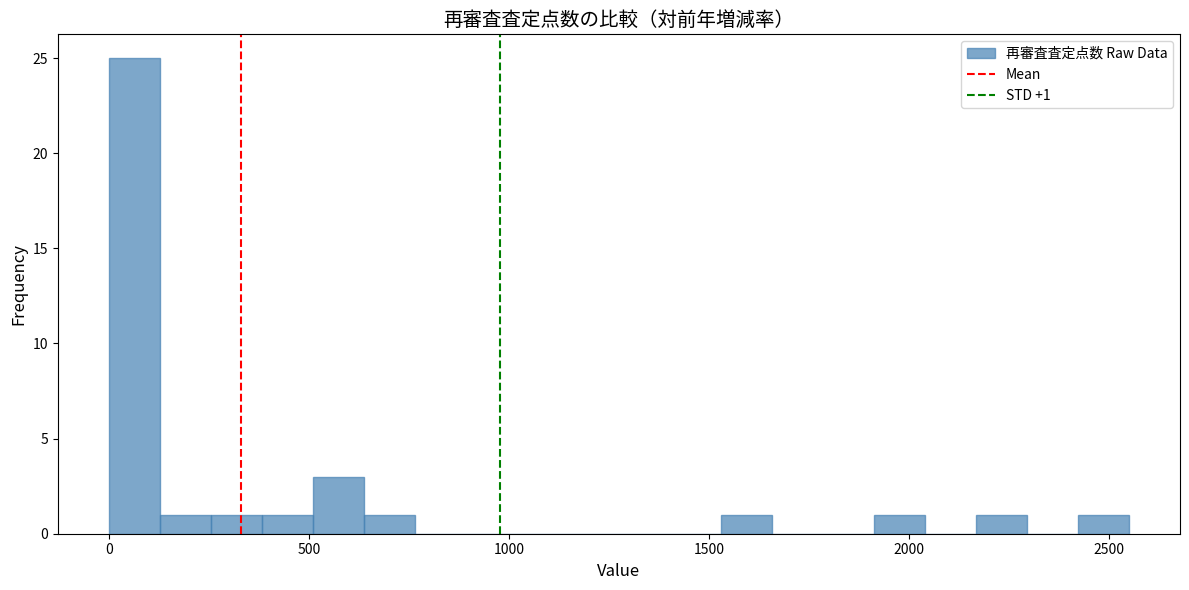

Read against the x-axis, roughly where is the centre of the tallest bar?

50